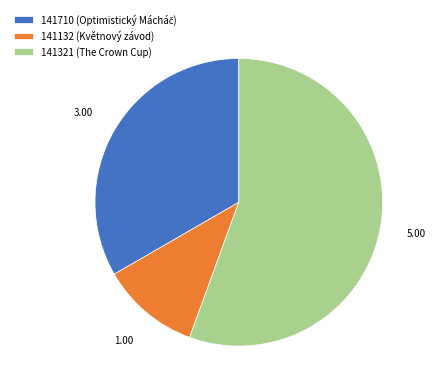

Which category has the biggest portion of the pie?

141321